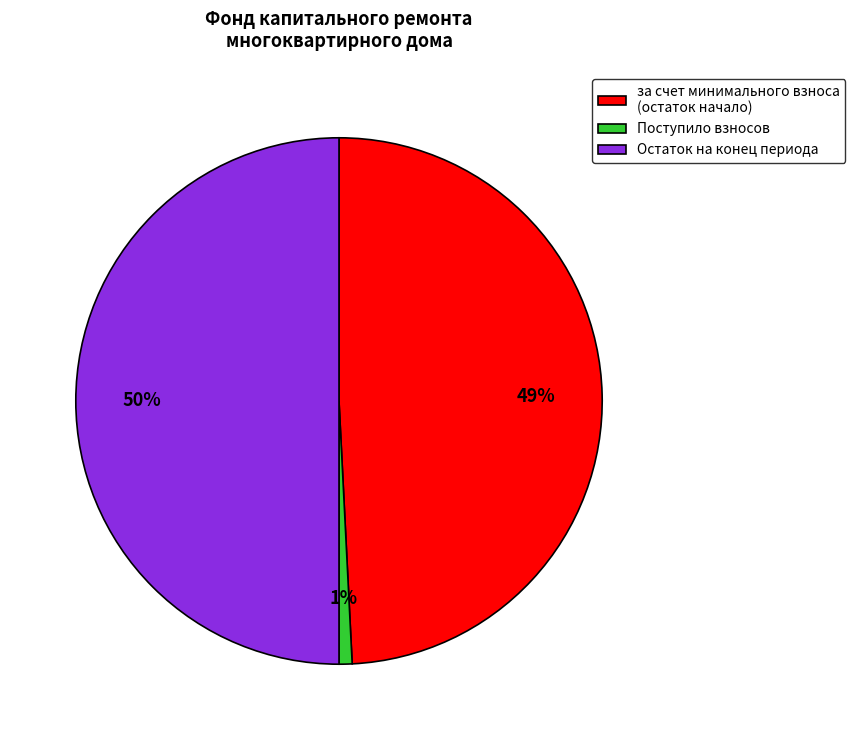

Which has a higher value, за счет минимального взноса (остаток начало) or Остаток на конец периода?

Остаток на конец периода